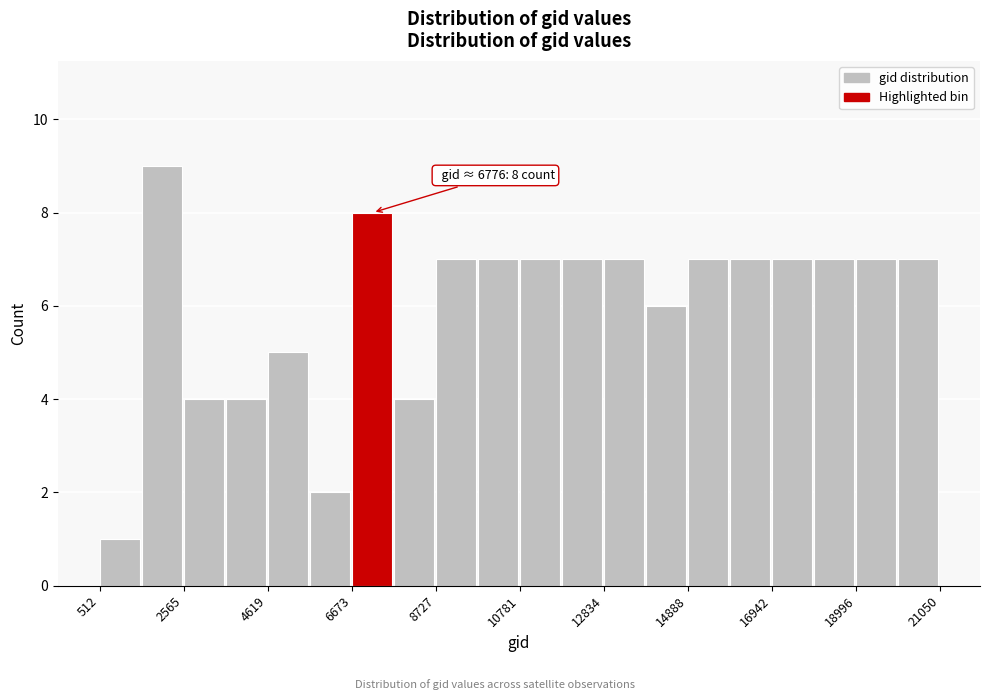

Around what value on the x-axis is the tallest bar? Give the approximate position of its centre, as read against the axis.

2000